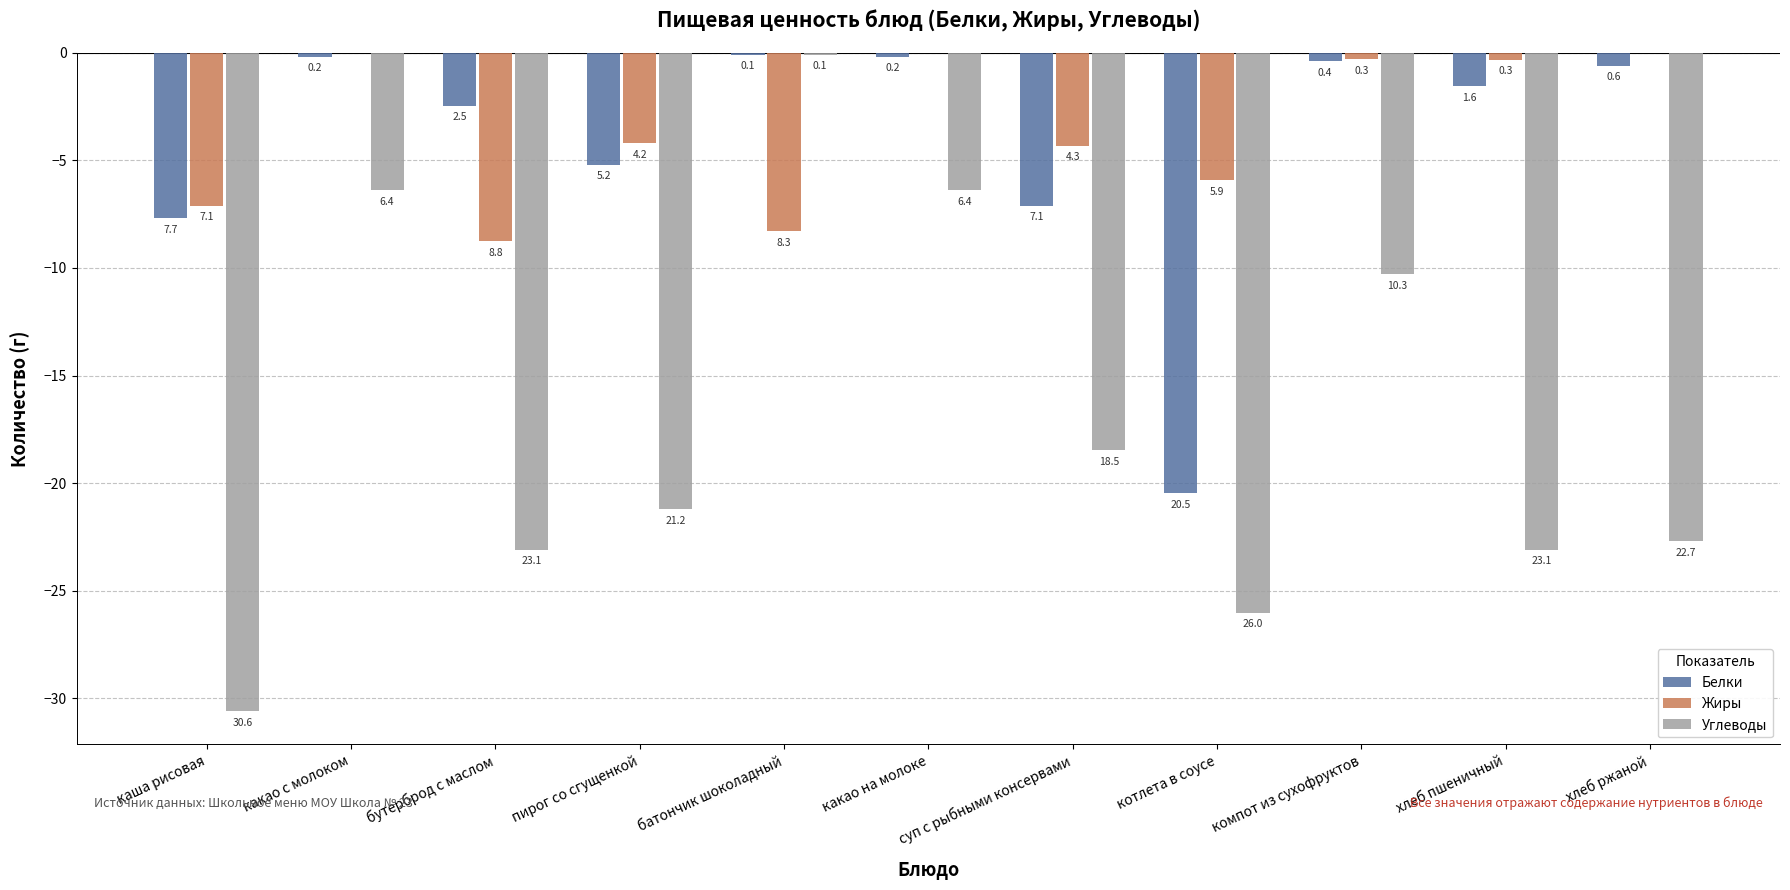

Are the bars grouped side by side (vs. stacked)?

Yes